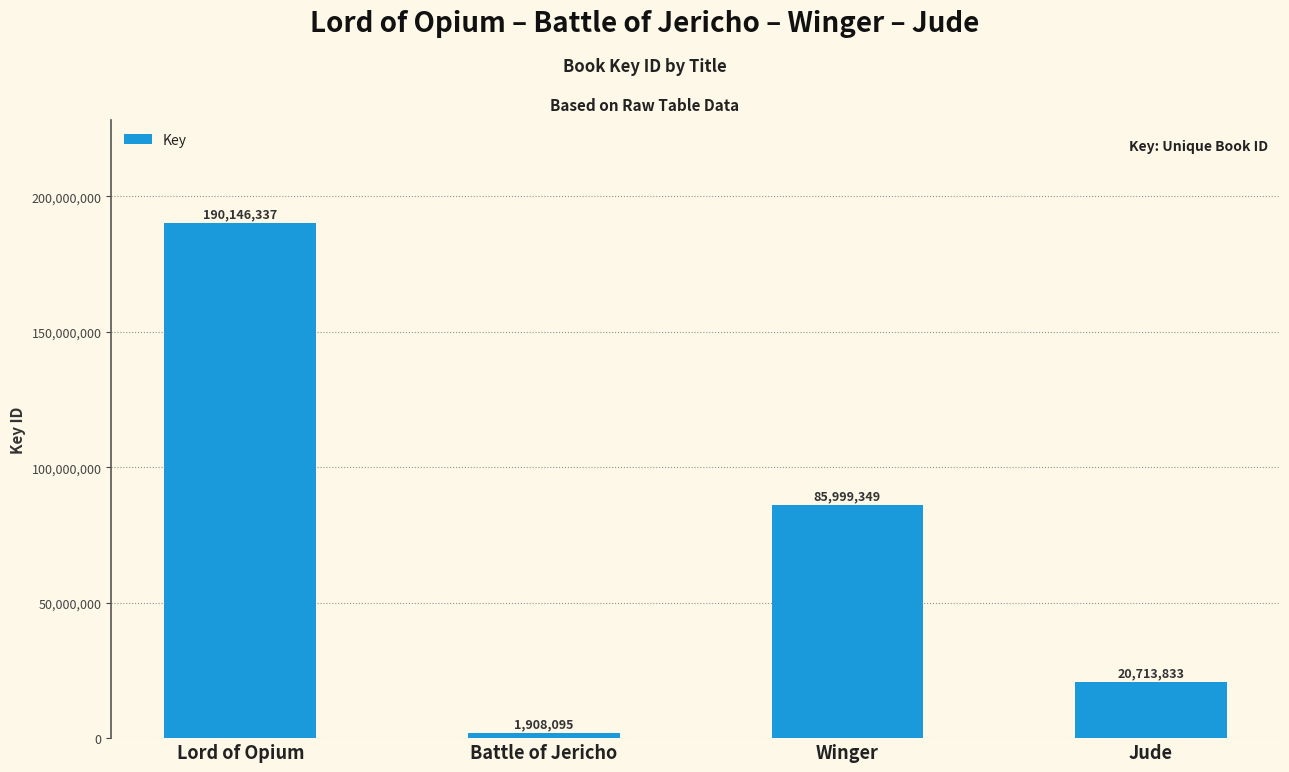

What value does the data have at Jude, to the nearest 100?

20713800